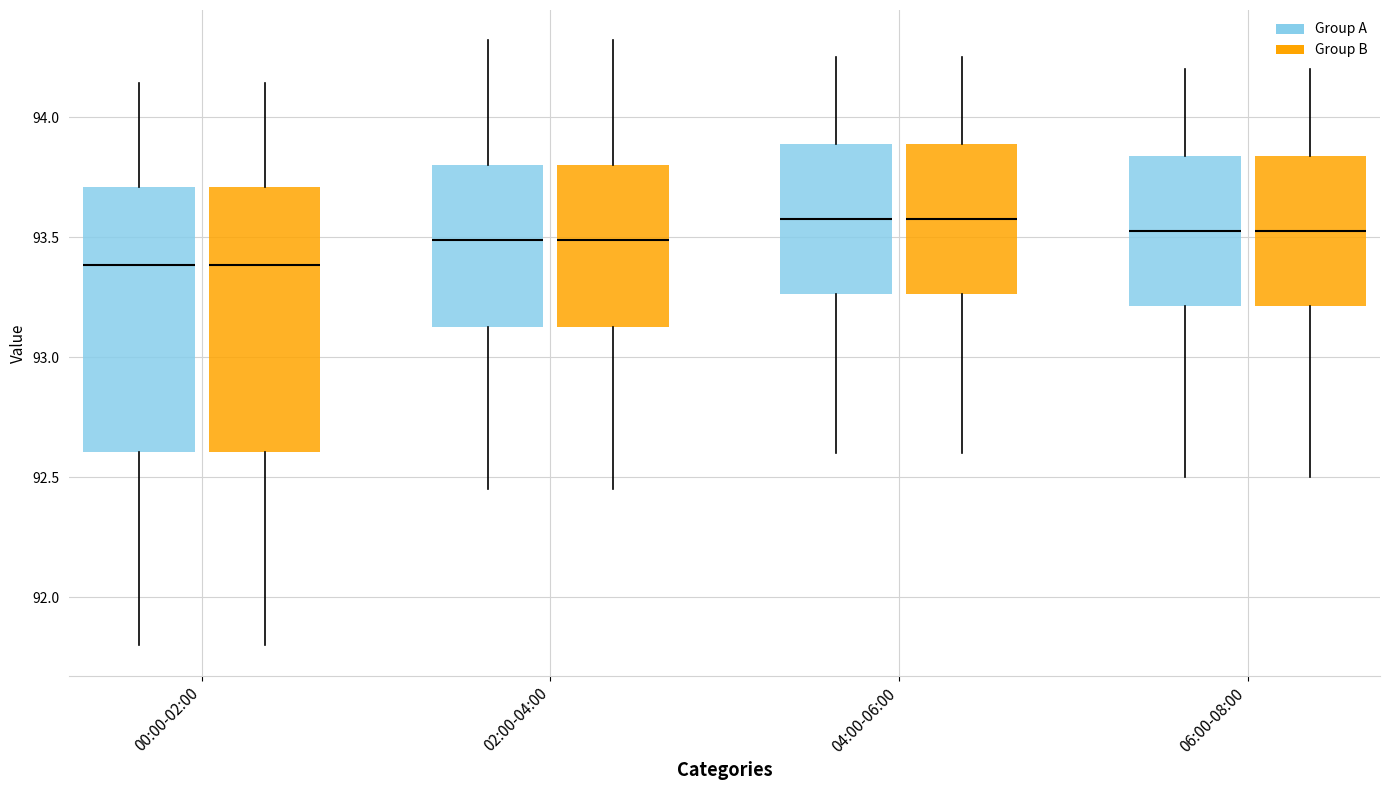

Where does the median line of the box for 06:00-08:00 (Group B) sit on the y-axis? The values are not printed on the chart, so give them approximately, as read against the axis.

93.55